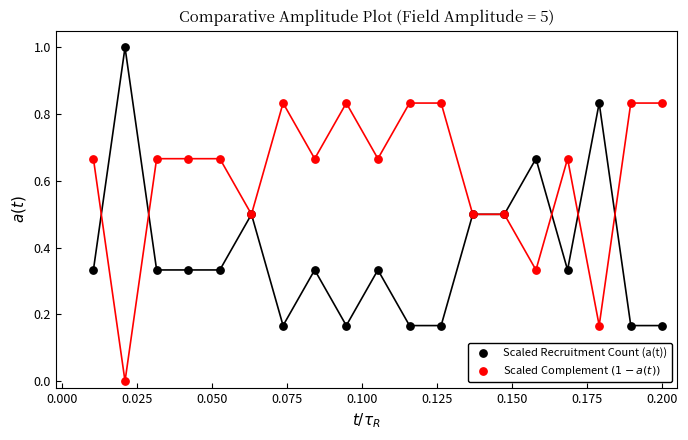

Which series reaches the minimum Y coordinate?

Scaled Complement $(1 - a(t))$